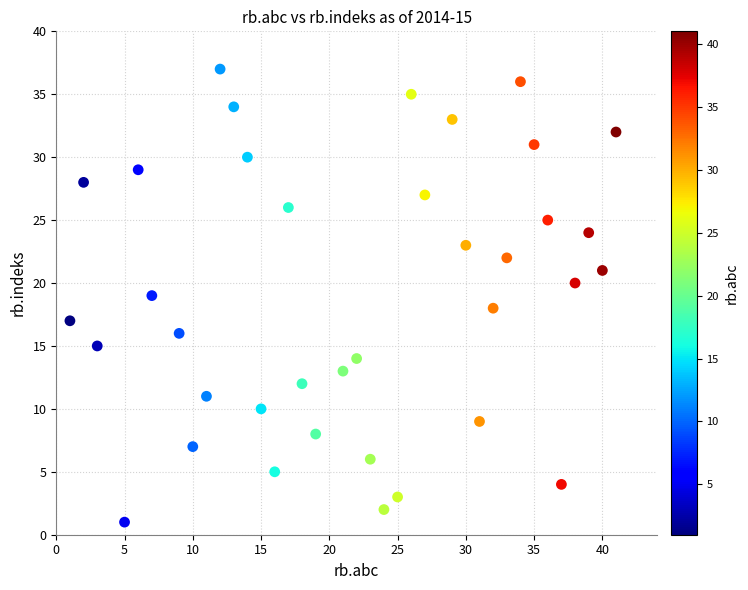

What is the range of X values (max minus min)?

40